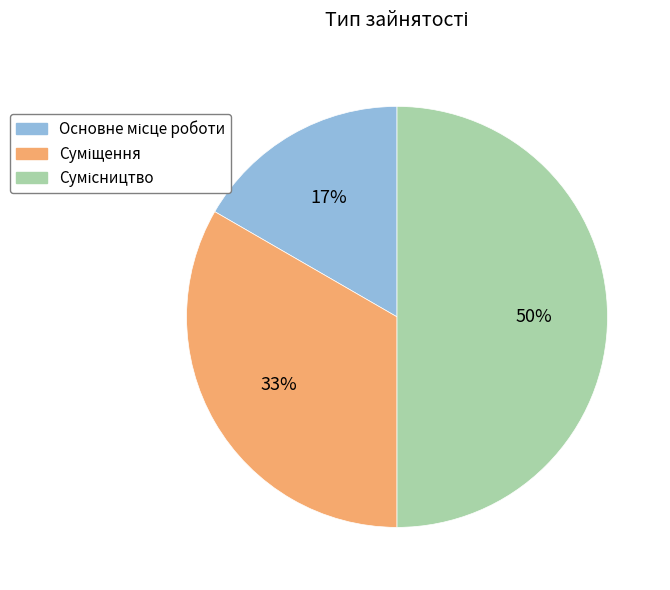

To the nearest percent, what is the average slice percentage?

33%